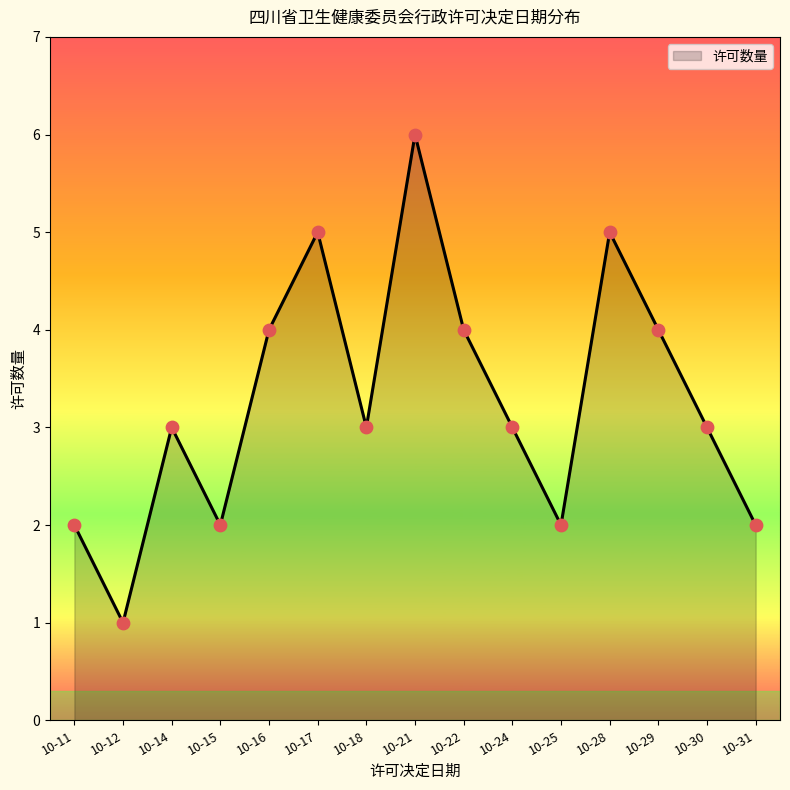

What is the change in value from 10-11 to 10-24?

+1